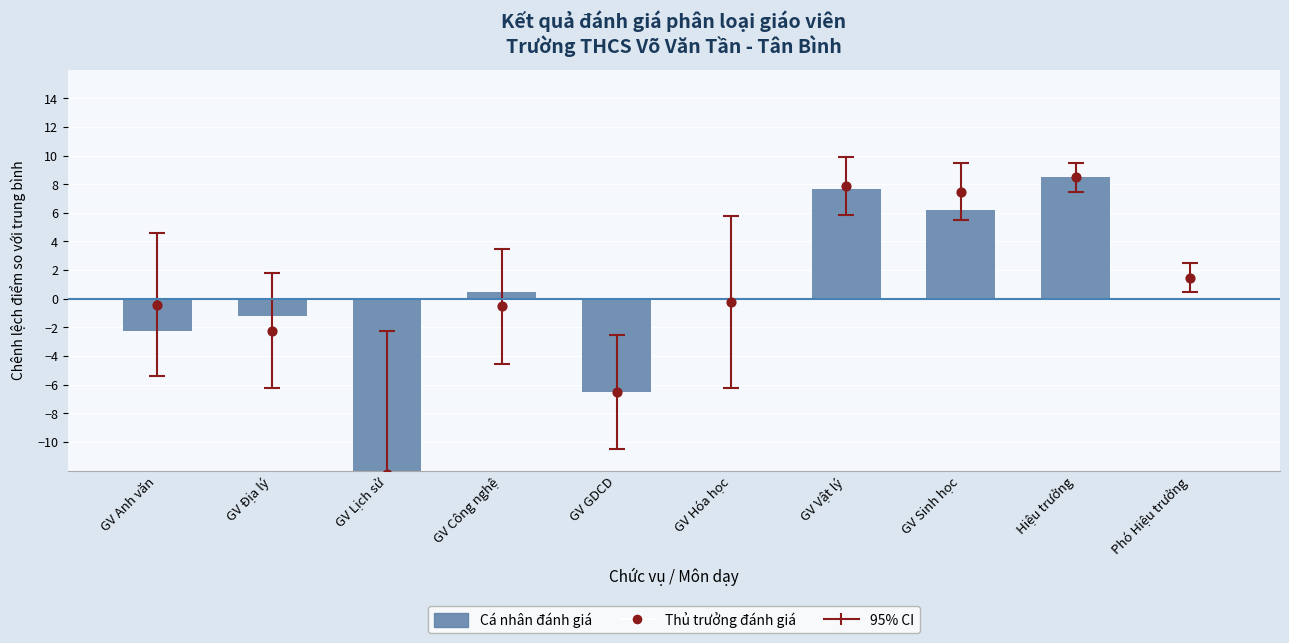

Which series has the largest total across all categories?

Thủ trưởng đánh giá